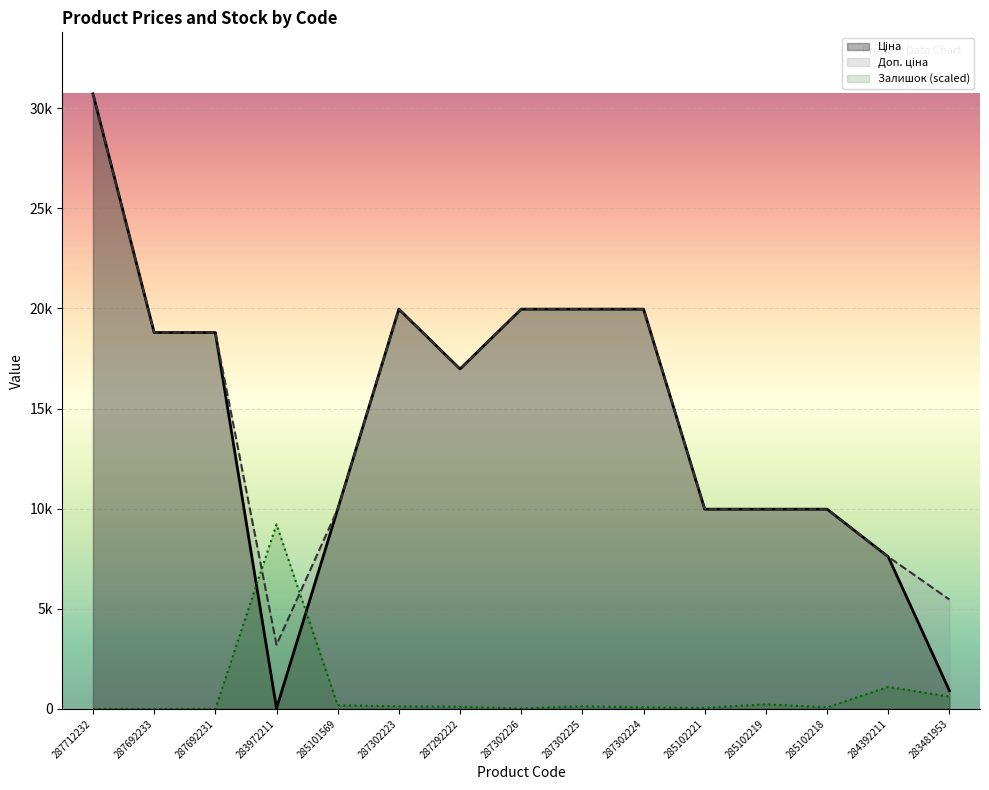

Where do Доп. ціна and Залишок first cross each other?

287692231 and 283972211